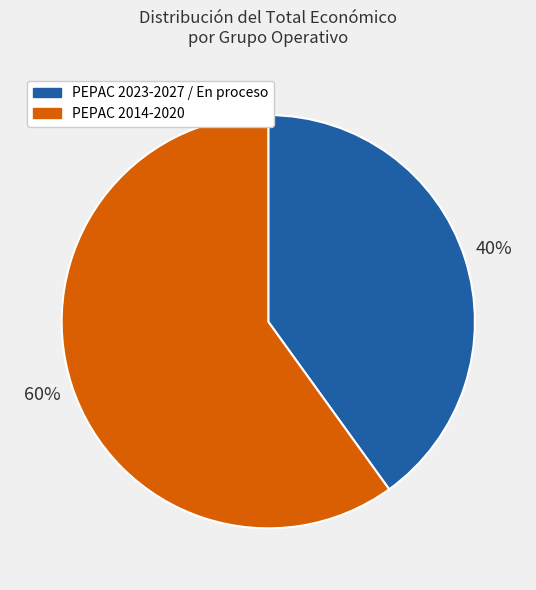

To the nearest percent, what is the average slice percentage?

50%